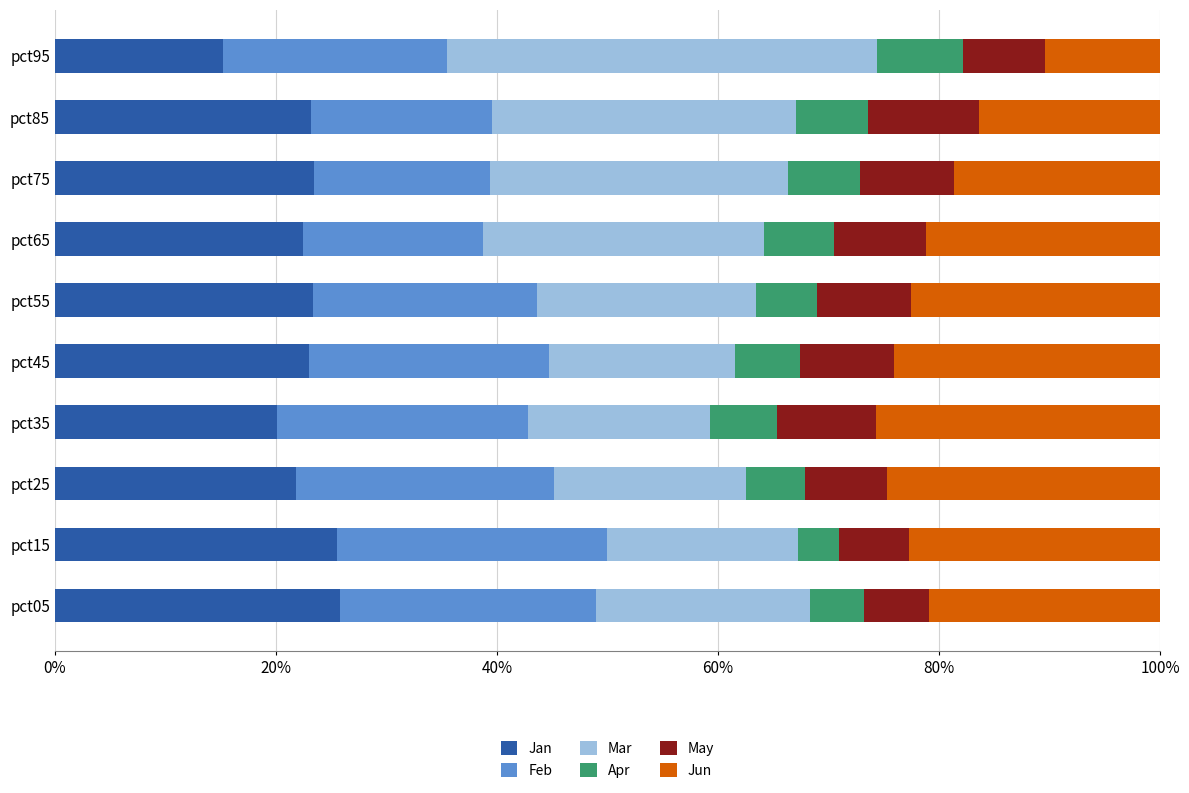

How many series are shown in this chart?

6